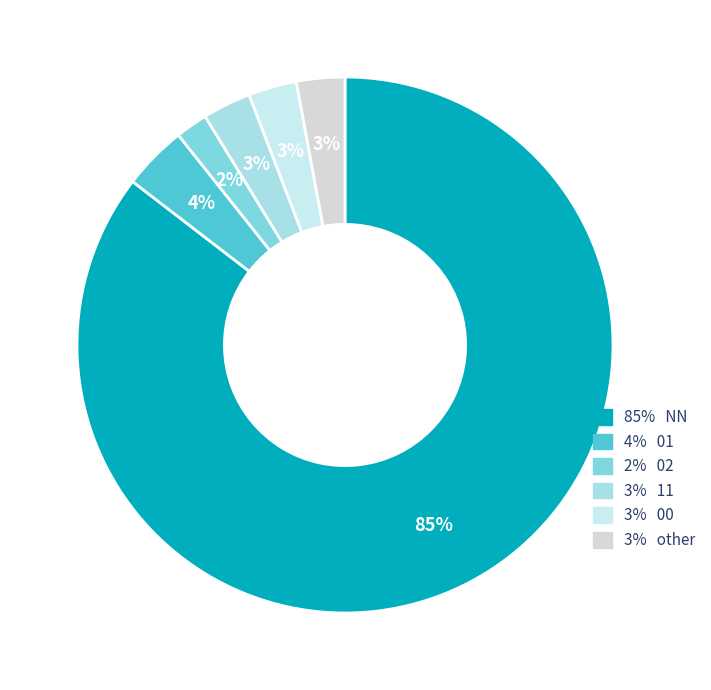

To the nearest percent, what is the difference between the largest and smallest slice percentages?

83%